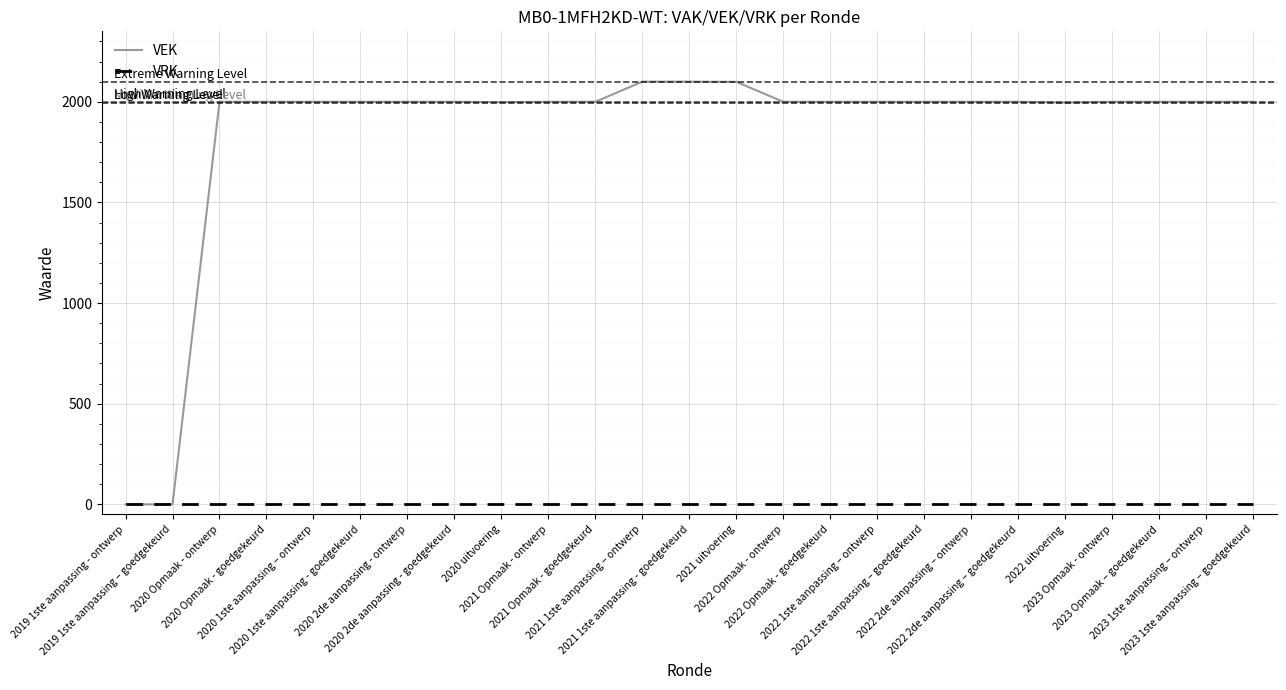

What is the maximum value for VEK?

2100